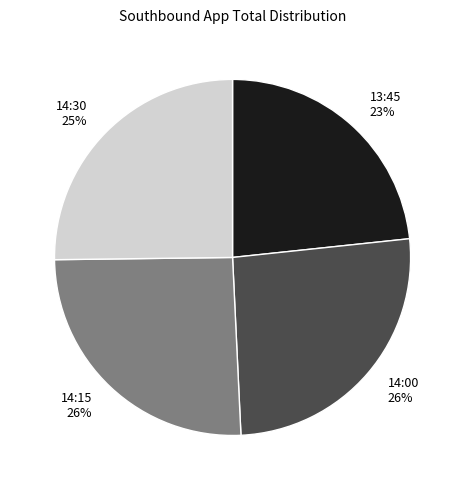

Does 13:45 represent more than half of the total?

No